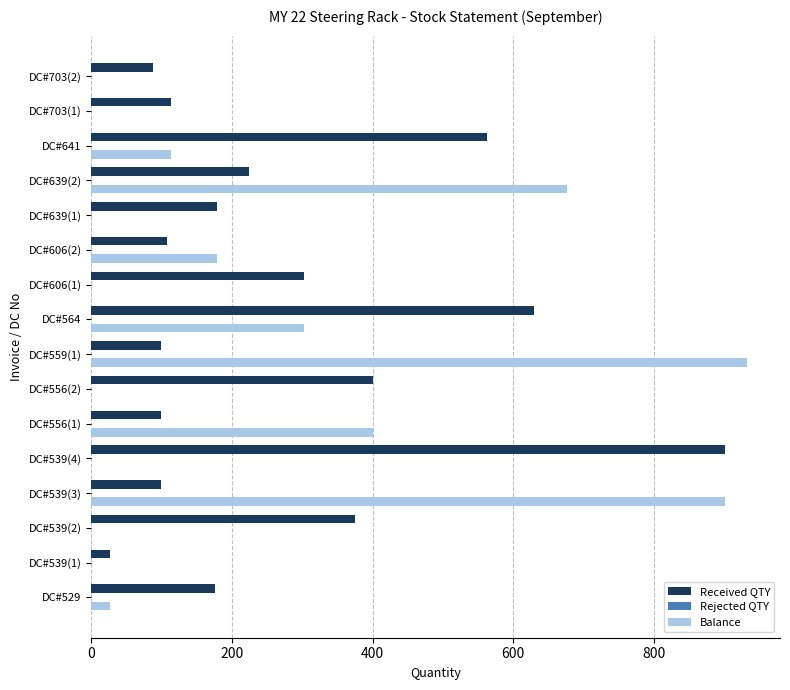

What is the sum of all Balance values?

3531